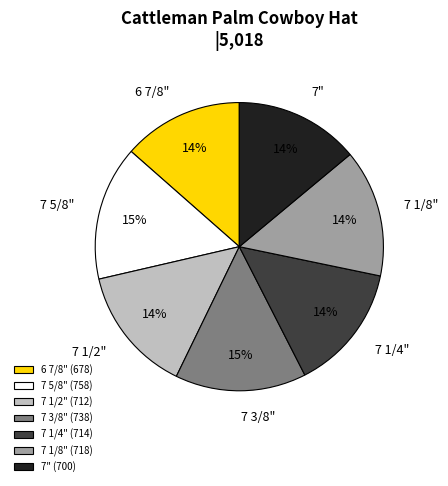

The 7 5/8" slice represents 15% of the pie. True or false?

True